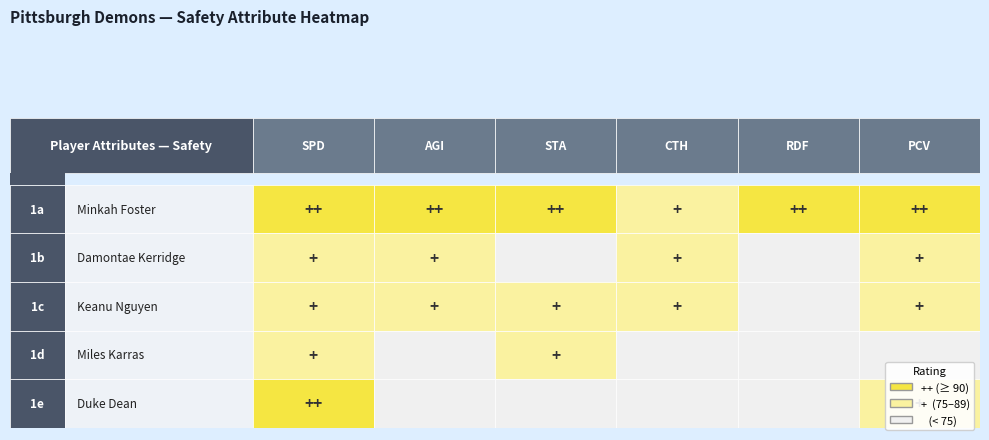

Between Damontae Kerridge and 5, which is larger?

5